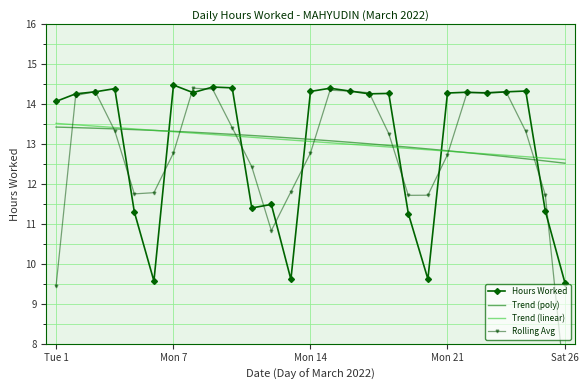

True or false: Trend (poly) and Hours Worked intersect in this chart.

True